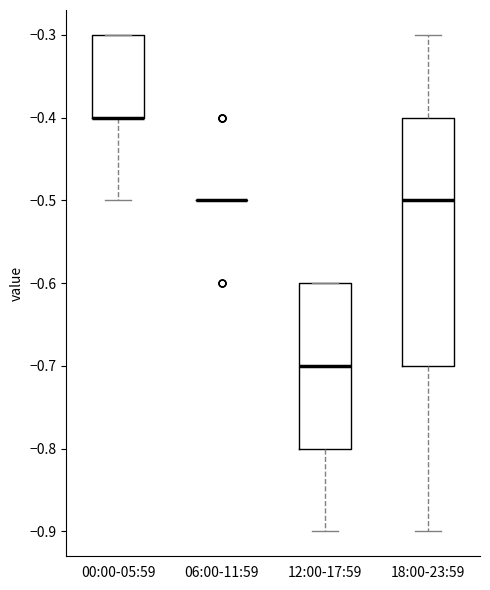

Where is the lower edge of the box for 18:00-23:59 on the y-axis? The values are not printed on the chart, so give them approximately, as read against the axis.

-0.7